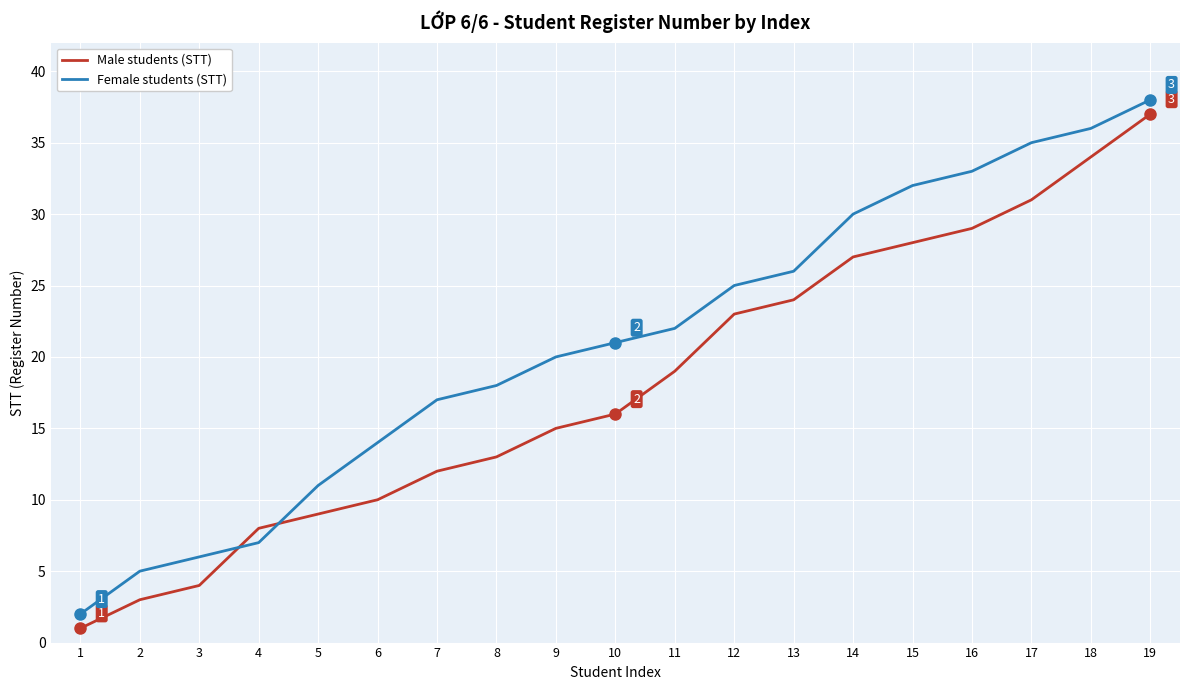

Reading left to right, list all the values displayed in this chart.

Male students (STT): 1	3	4	8	9	10	12	13	15	16	19	23	24	27	28	29	31	34	37
Female students (STT): 2	5	6	7	11	14	17	18	20	21	22	25	26	30	32	33	35	36	38